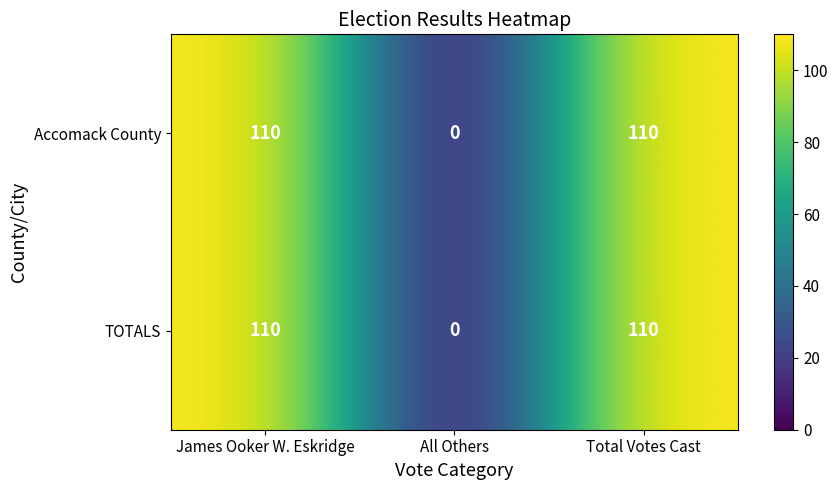

What is the maximum value for Accomack County?

110